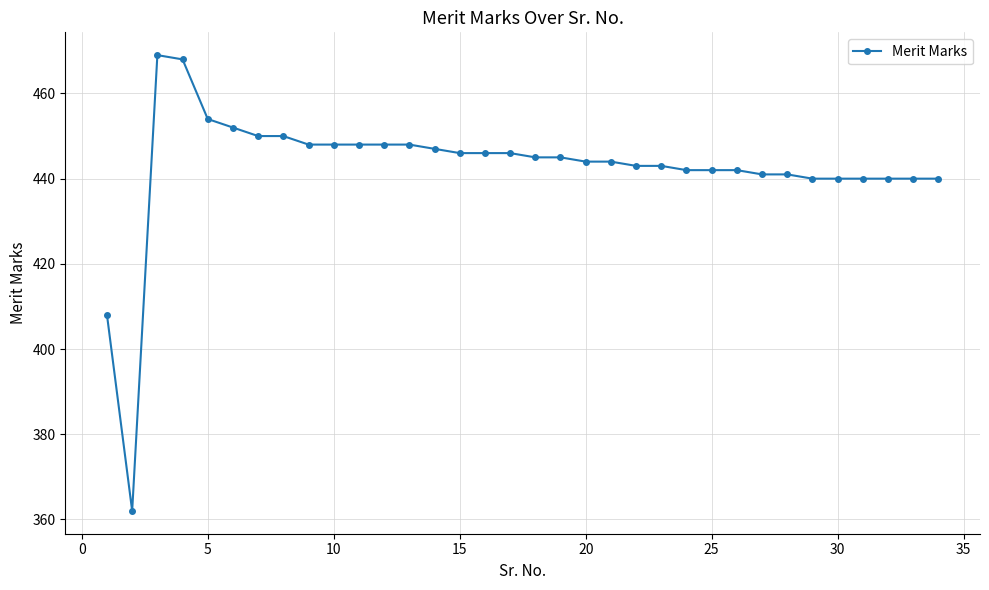

What is the value of the 20th point from the left?

444